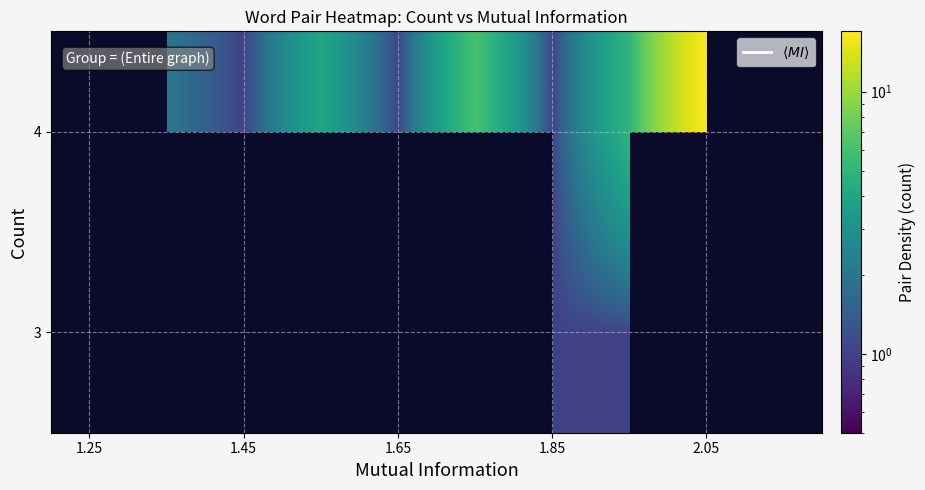

Is it true that 4 equals 6.6 at 2.05?

False